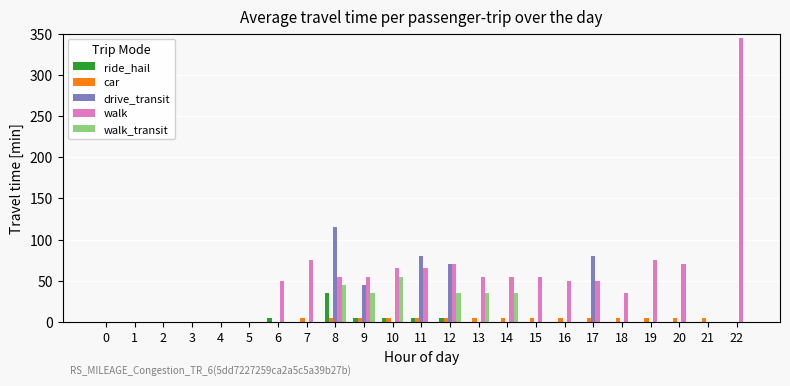

Is it true that walk_transit equals 32 at 18?

False